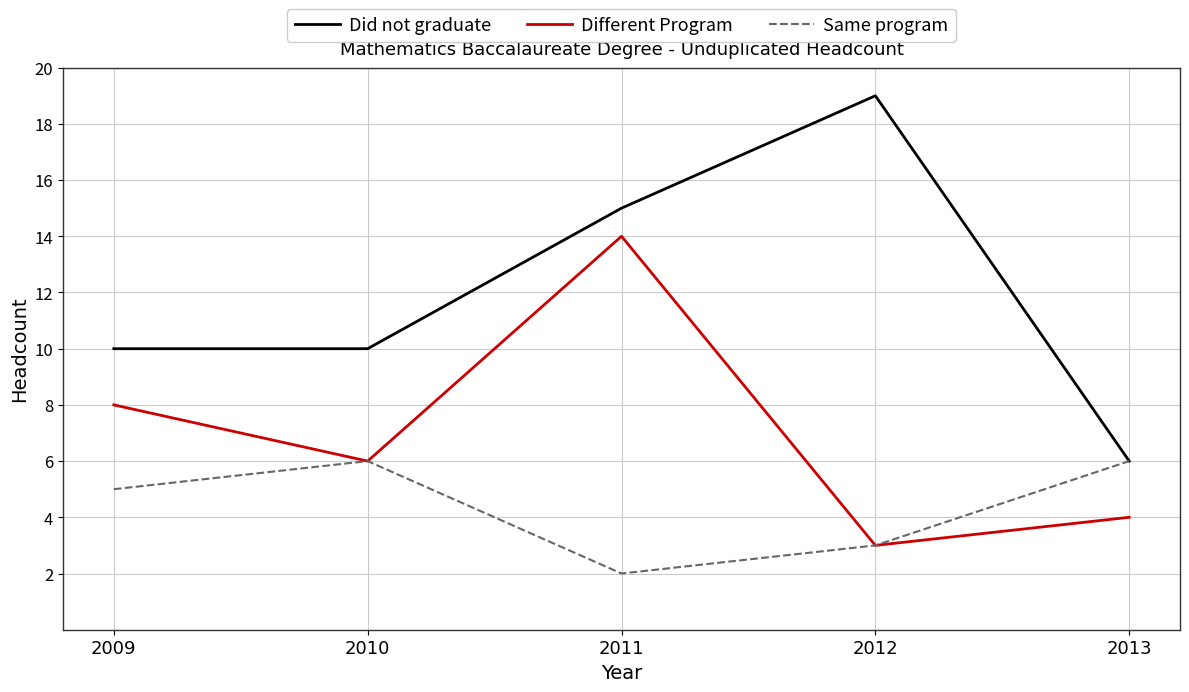

What is the maximum value for Different Program?

14